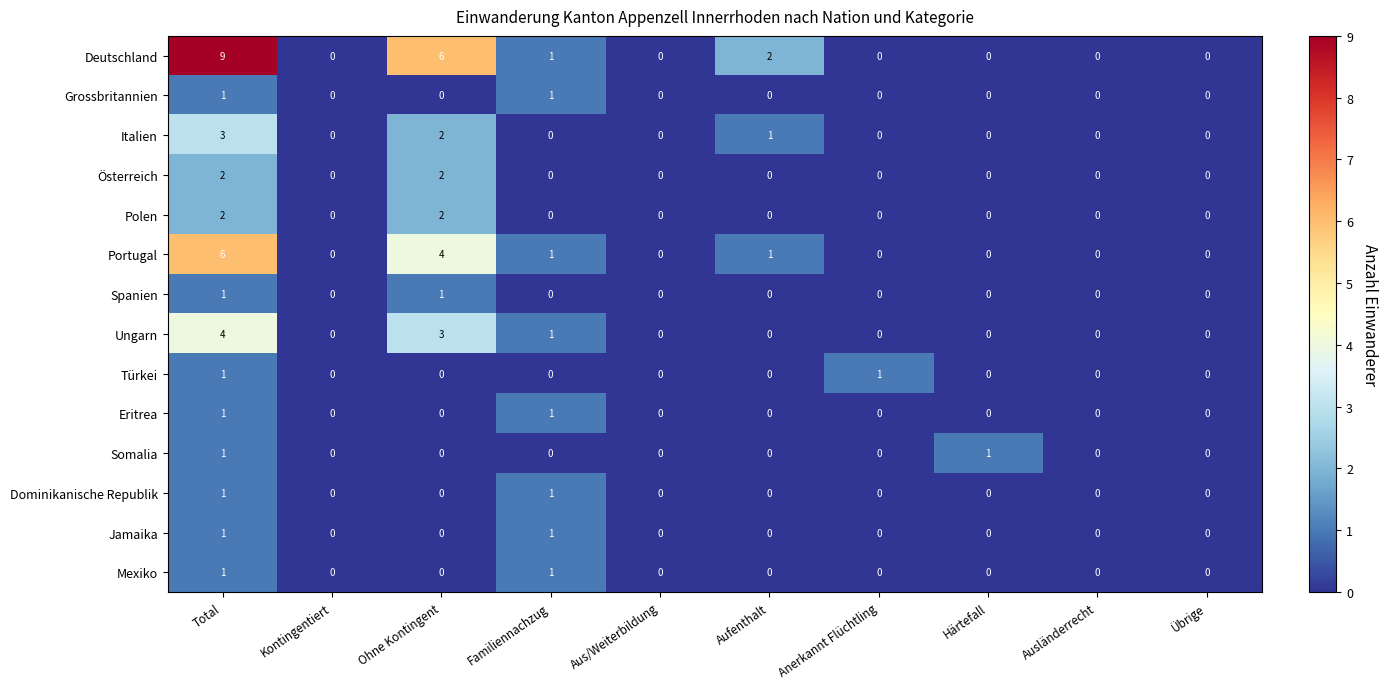

Which series has the largest total across all categories?

Deutschland